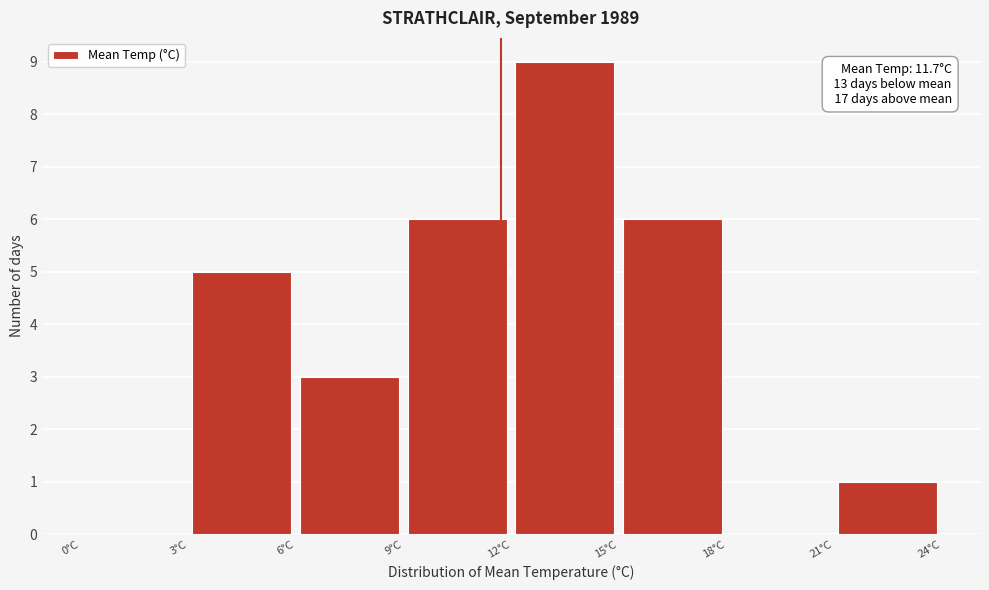

Over which range of the x-axis is the bar tallest?

12 to 15